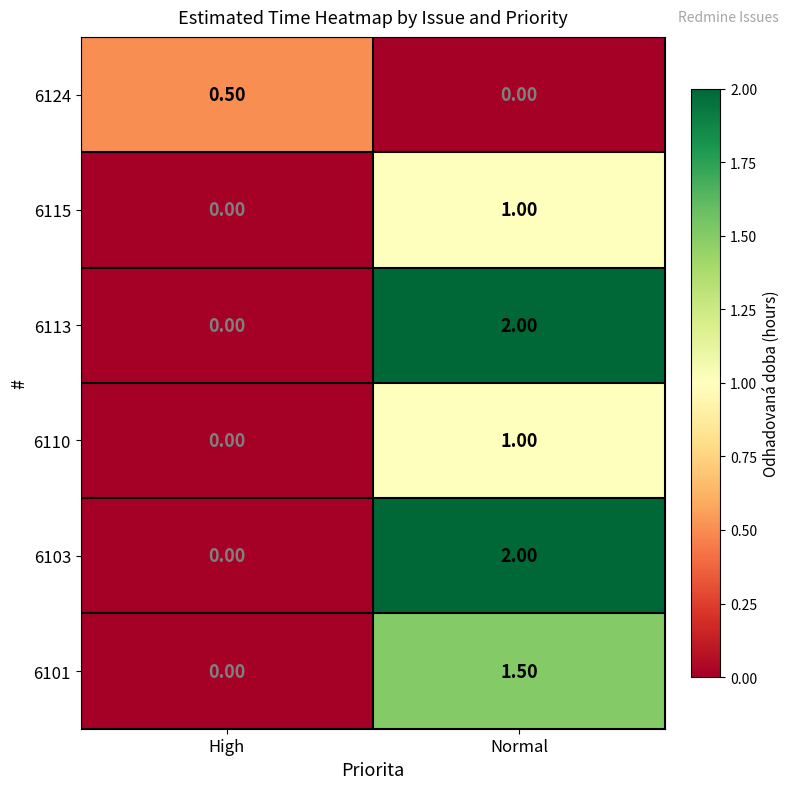

What is the difference between the highest and lowest values at Normal?

2.0